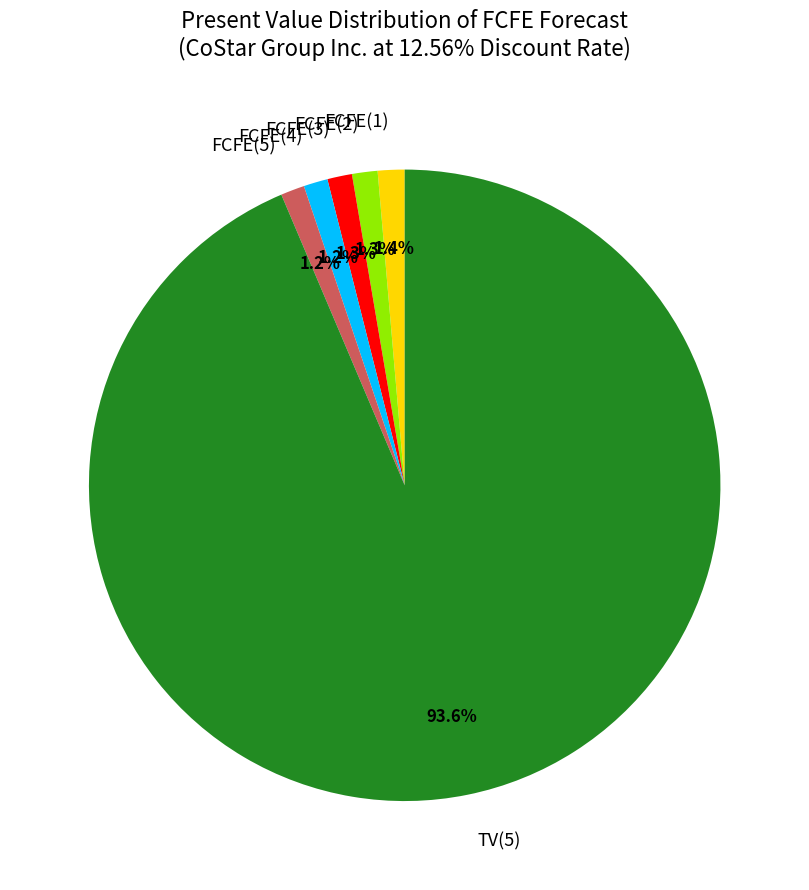

To the nearest percent, what is the average slice percentage?

17%